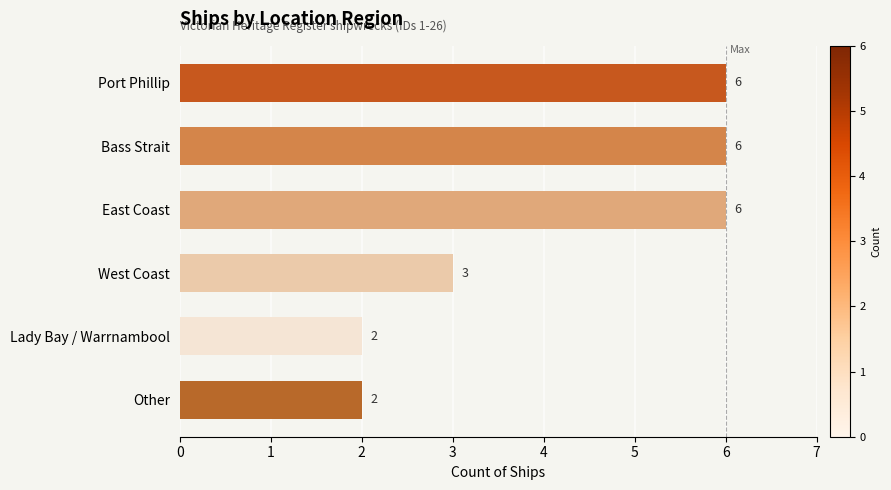

Reading top to bottom, list all the values displayed in this chart.

Port Phillip=6	Bass Strait=6	East Coast=6	West Coast=3	Lady Bay / Warrnambool=2	Other=2